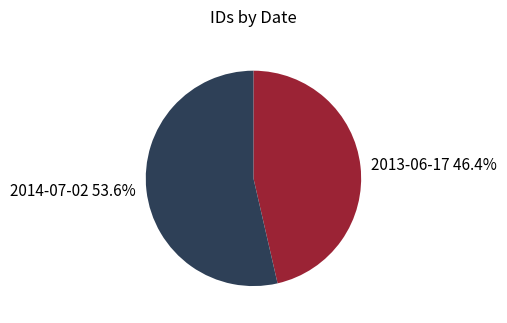

How many slices are in this pie chart?

2